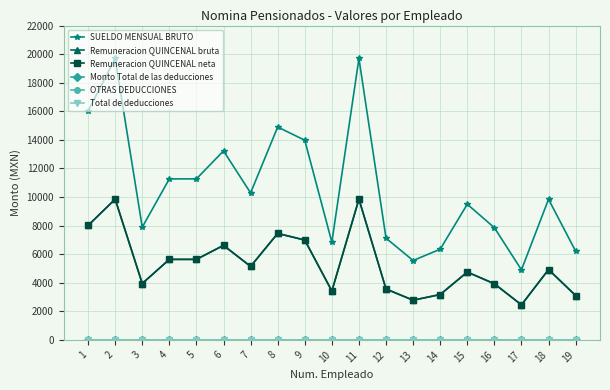

Does the chart have visible grid lines?

Yes